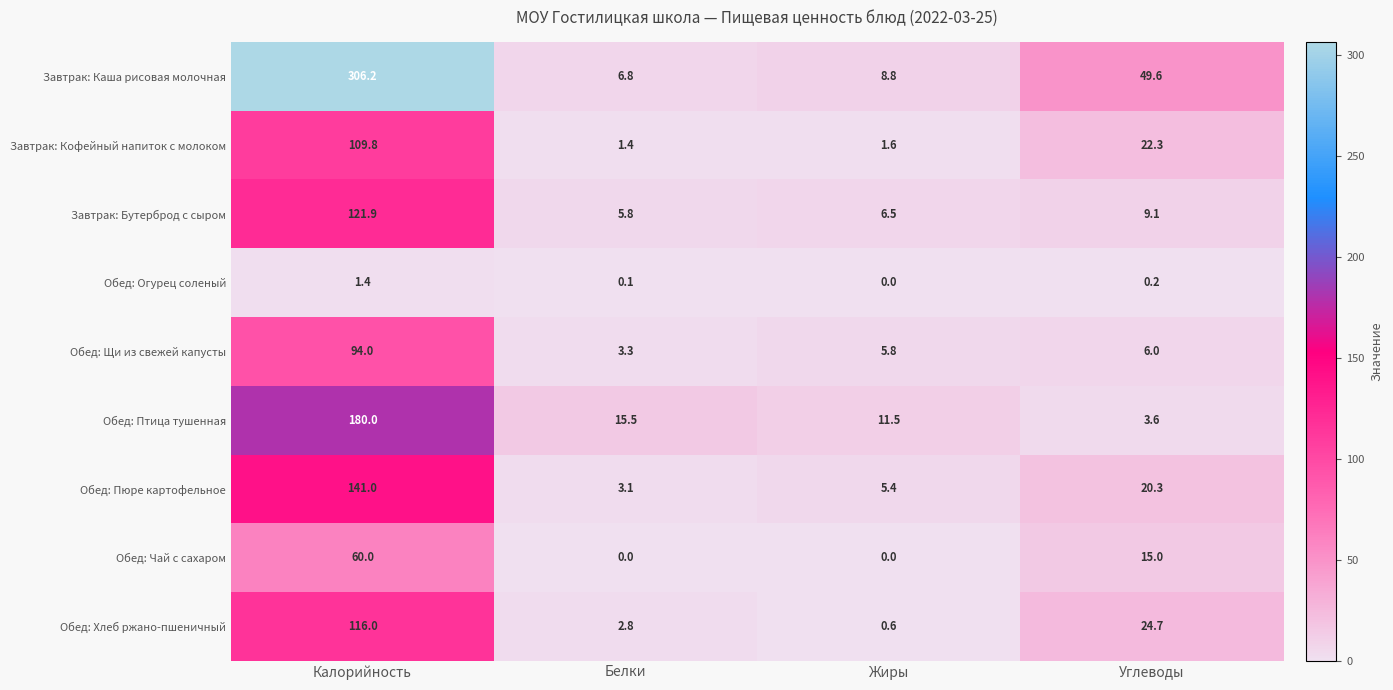

The Завтрак: Бутерброд с сыром series shows 5.8 at Белки. True or false?

True